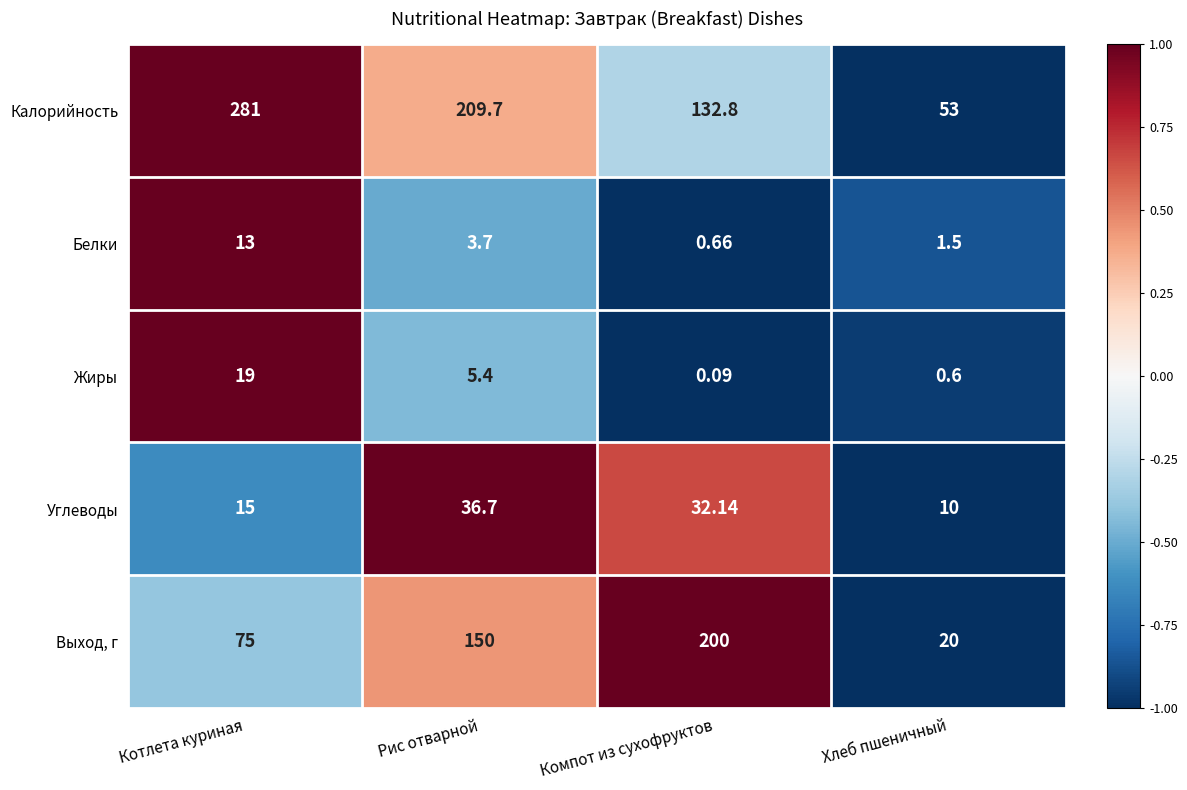

Count the number of categories in the chart.

4